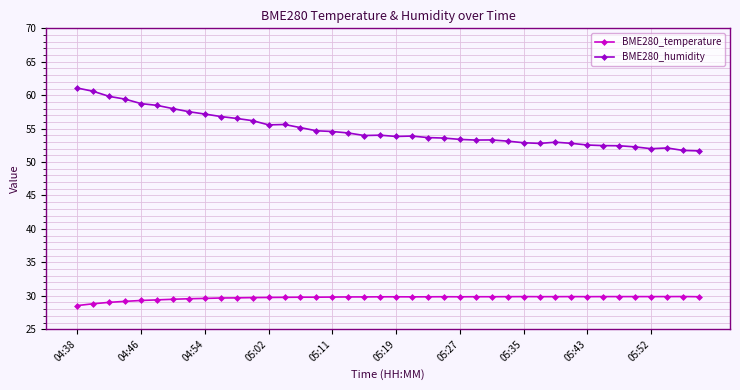

True or false: BME280_humidity and BME280_temperature cross at least once.

False